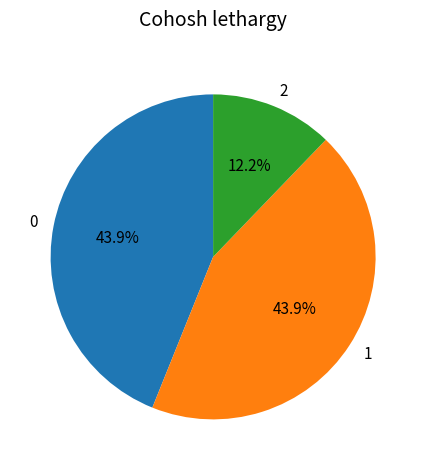

What is the total percentage of 1 and 0?

87.8%